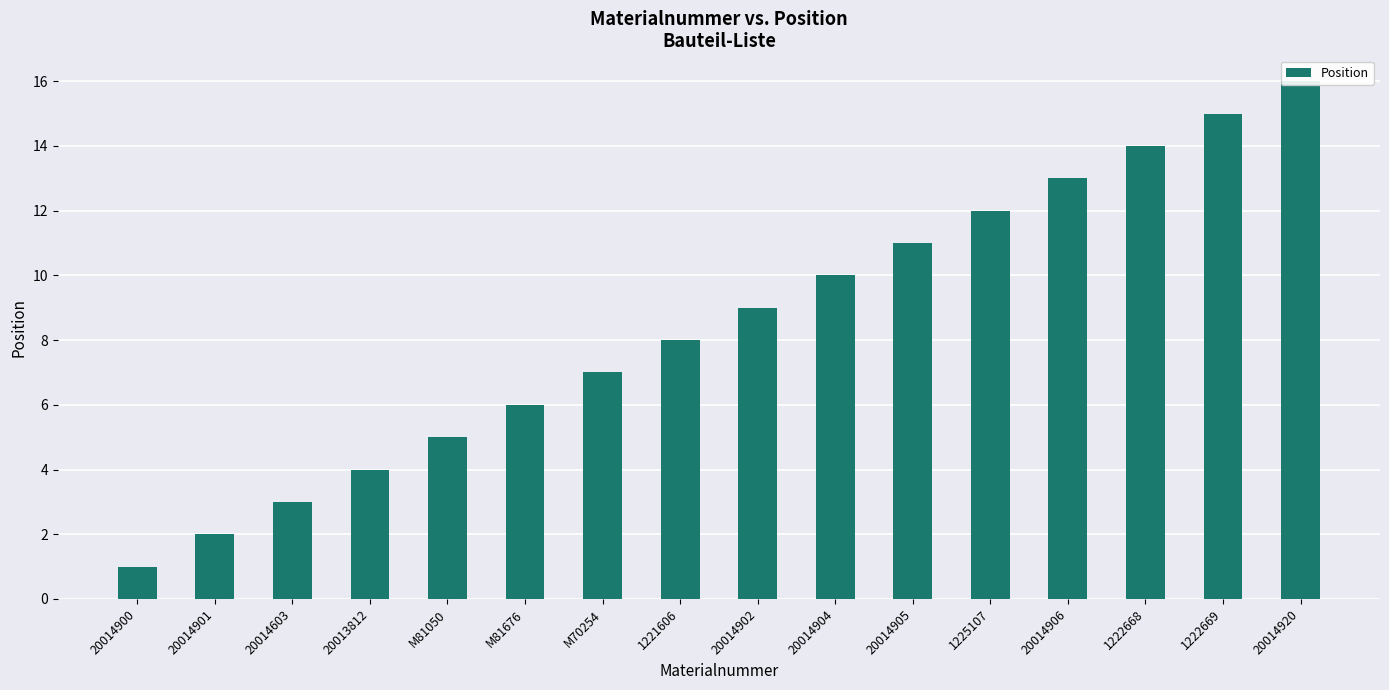

Are the bars horizontal?

No